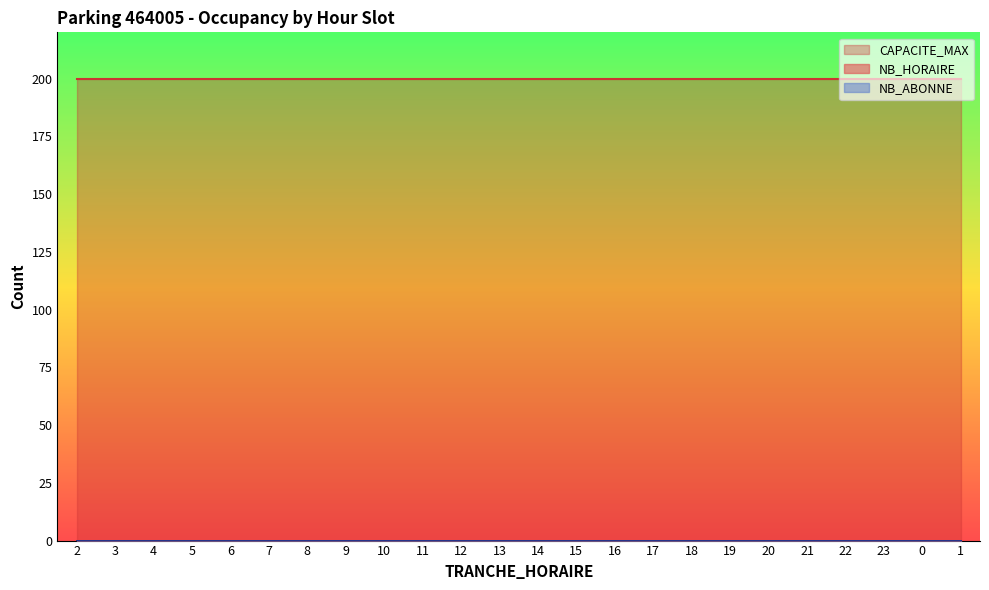

Reading right to left, list all the values displayed in this chart.

TRANCHE_HORAIRE: 1	0	23	22	21	20	19	18	17	16	15	14	13	12	11	10	9	8	7	6	5	4	3	2
NB_HORAIRE: 0	0	0	0	0	0	0	0	0	0	0	0	0	0	0	0	0	0	0	0	0	0	0	0
NB_ABONNE: 0	0	0	0	0	0	0	0	0	0	0	0	0	0	0	0	0	0	0	0	0	0	0	0
CAPACITE_MAX: 200	200	200	200	200	200	200	200	200	200	200	200	200	200	200	200	200	200	200	200	200	200	200	200